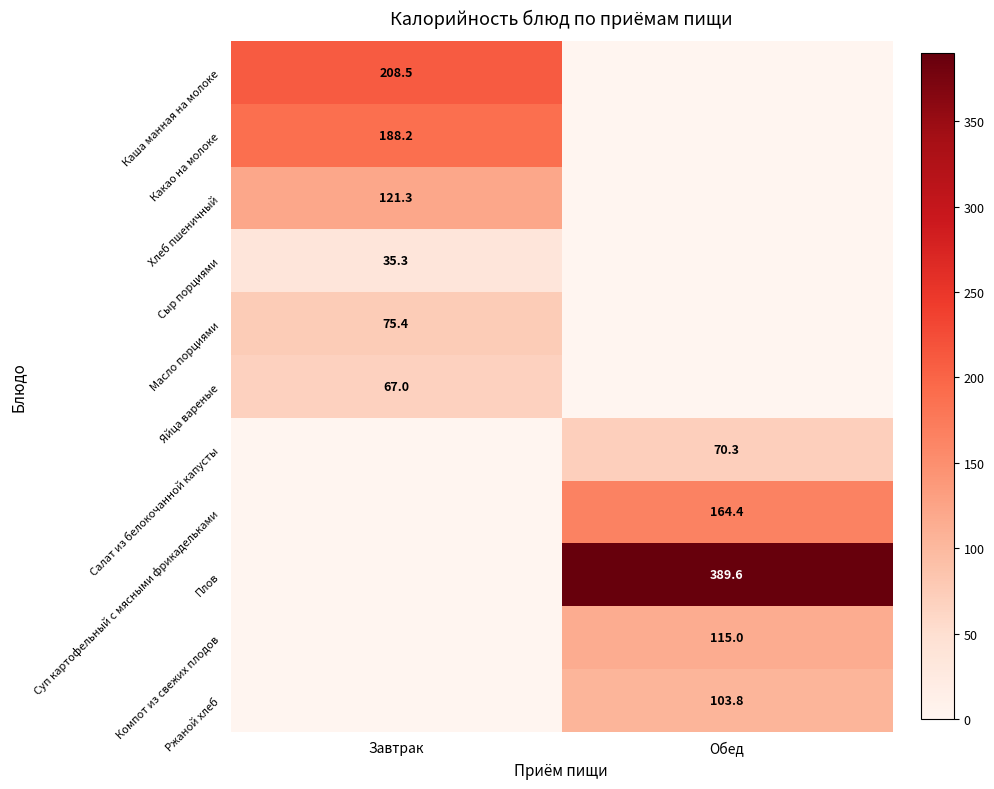

Is it true that Масло порциями equals 24.3 at Завтрак?

False